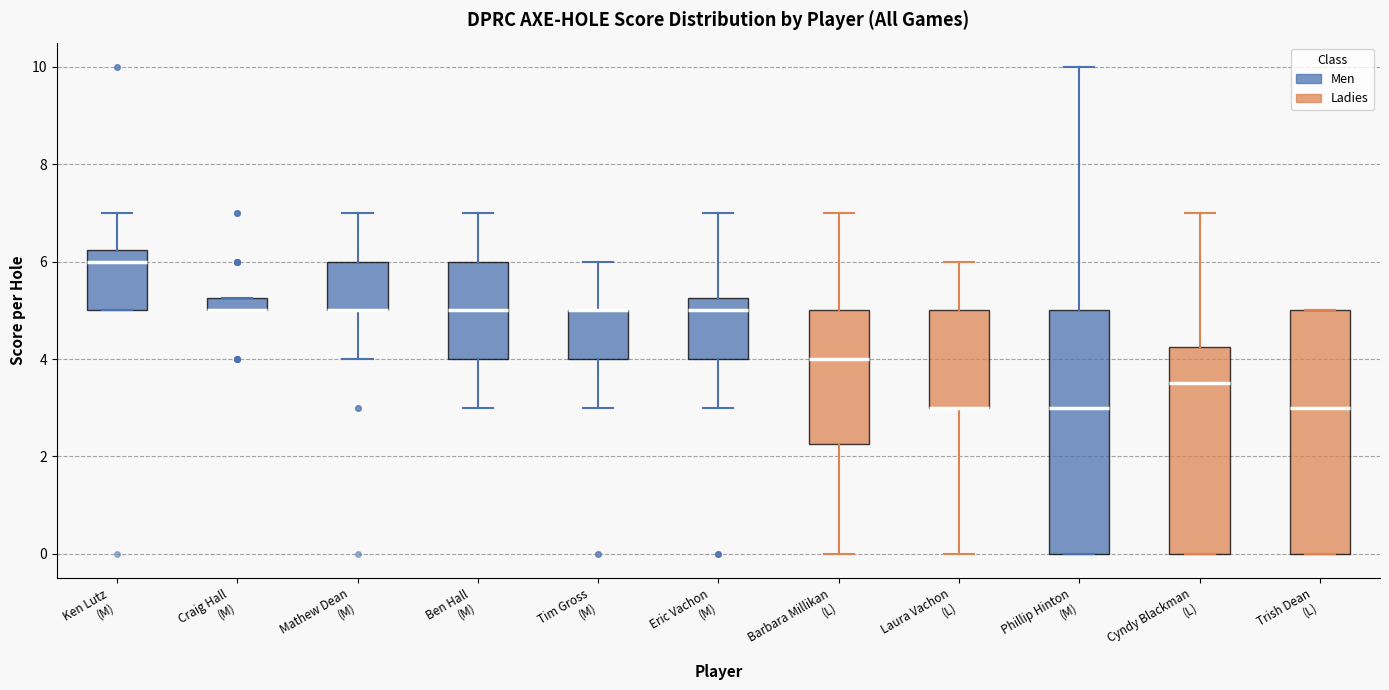

Where is the lower edge of the box for Eric Vachon (M) on the y-axis? The values are not printed on the chart, so give them approximately, as read against the axis.

4.0